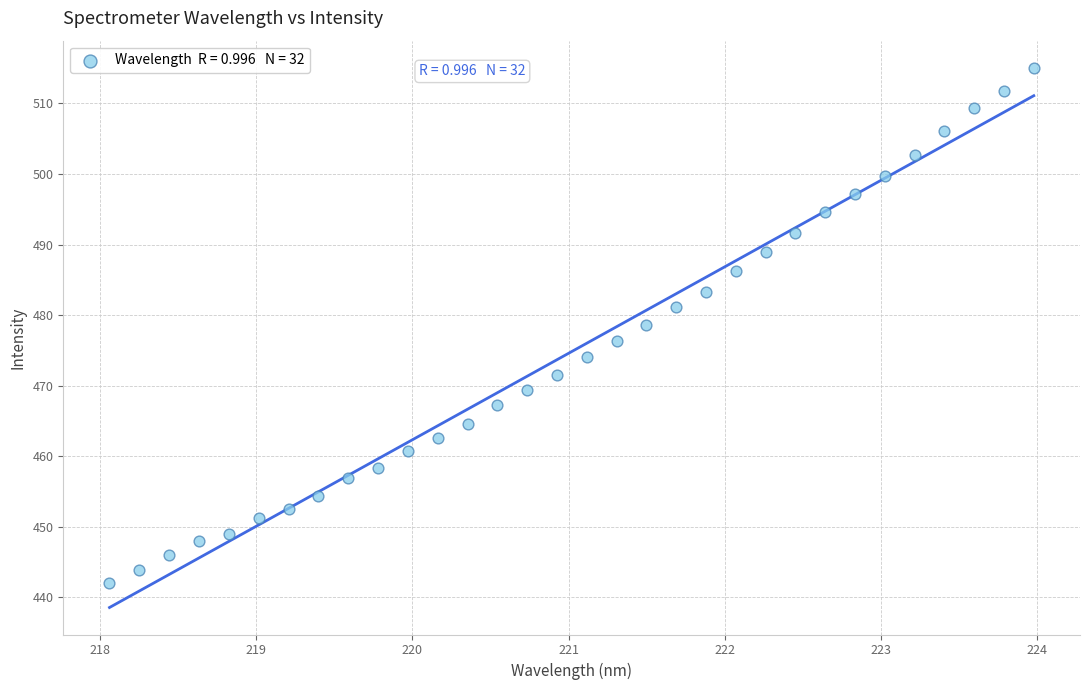

What is the range of Y values (max minus min)?

73.1